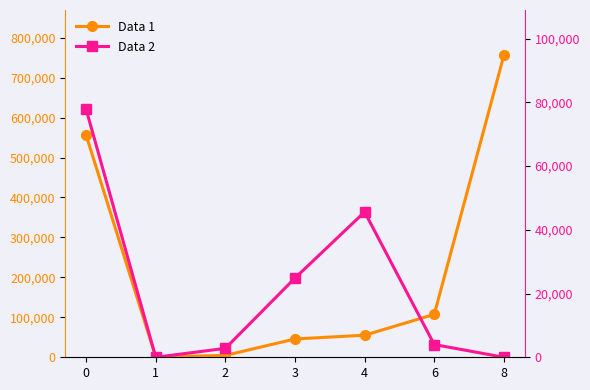

At which category does the chart reach its minimum across all series?

8